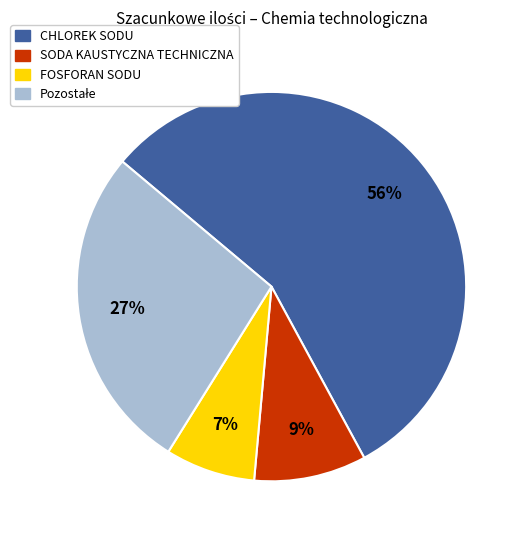

What percentage is the SODA KAUSTYCZNA TECHNICZNA slice, to the nearest percent?

9%